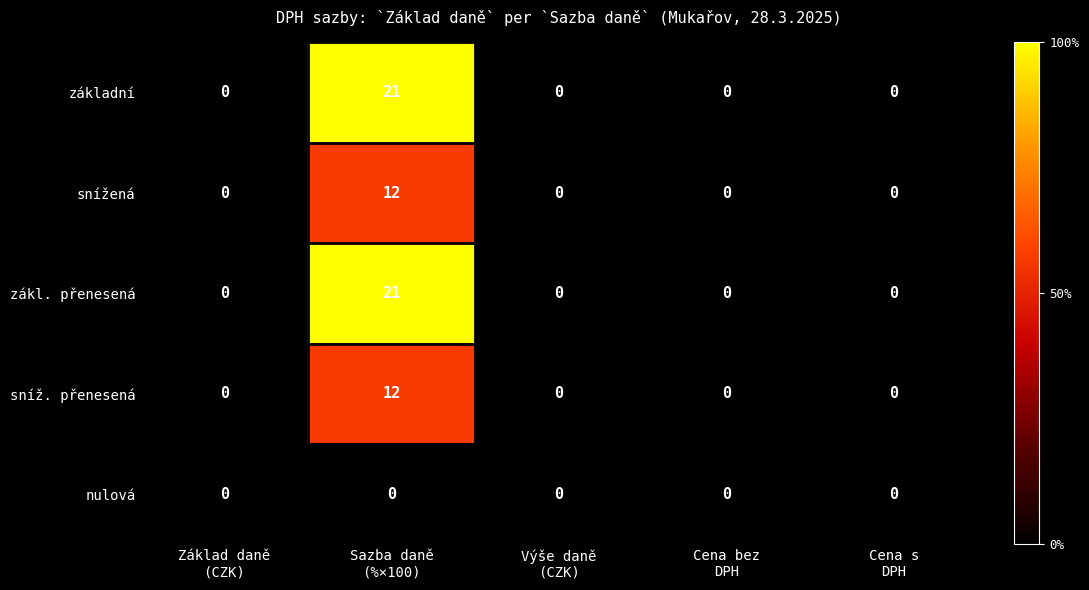

Reading left to right, extract all data points from this chart.

základní: 0	21	0	0	0
snížená: 0	12	0	0	0
zákl. přenesená: 0	21	0	0	0
sníž. přenesená: 0	12	0	0	0
nulová: 0	0	0	0	0